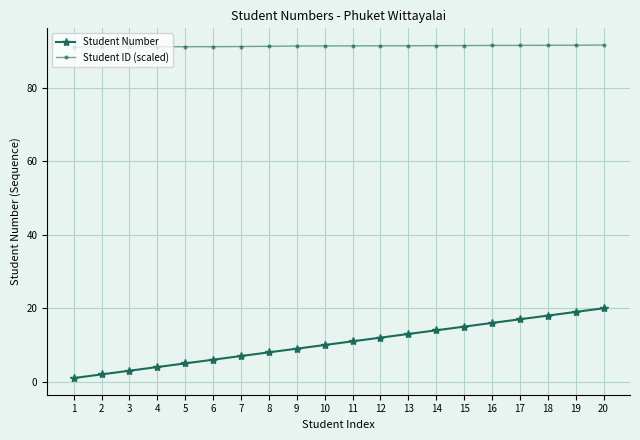

What is the difference between the Student Number values at 15 and 16?

1.0